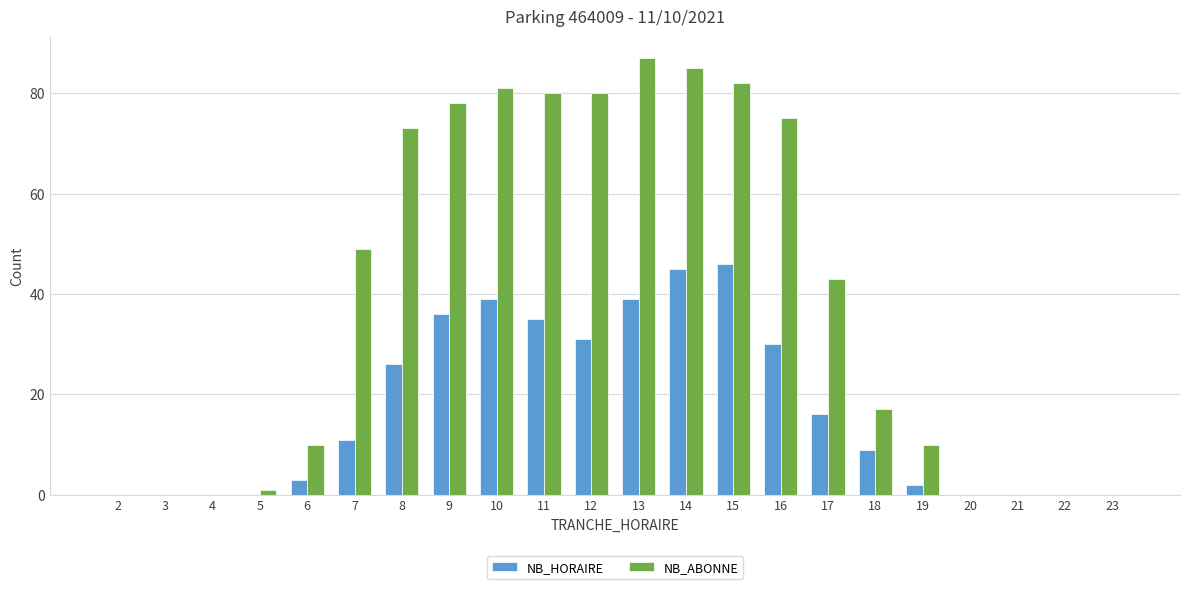

Reading left to right, what are all the values shown in this chart?

NB_HORAIRE: 2=0	3=0	4=0	5=0	6=3	7=11	8=26	9=36	10=39	11=35	12=31	13=39	14=45	15=46	16=30	17=16	18=9	19=2	20=0	21=0	22=0	23=0
NB_ABONNE: 2=0	3=0	4=0	5=1	6=10	7=49	8=73	9=78	10=81	11=80	12=80	13=87	14=85	15=82	16=75	17=43	18=17	19=10	20=0	21=0	22=0	23=0